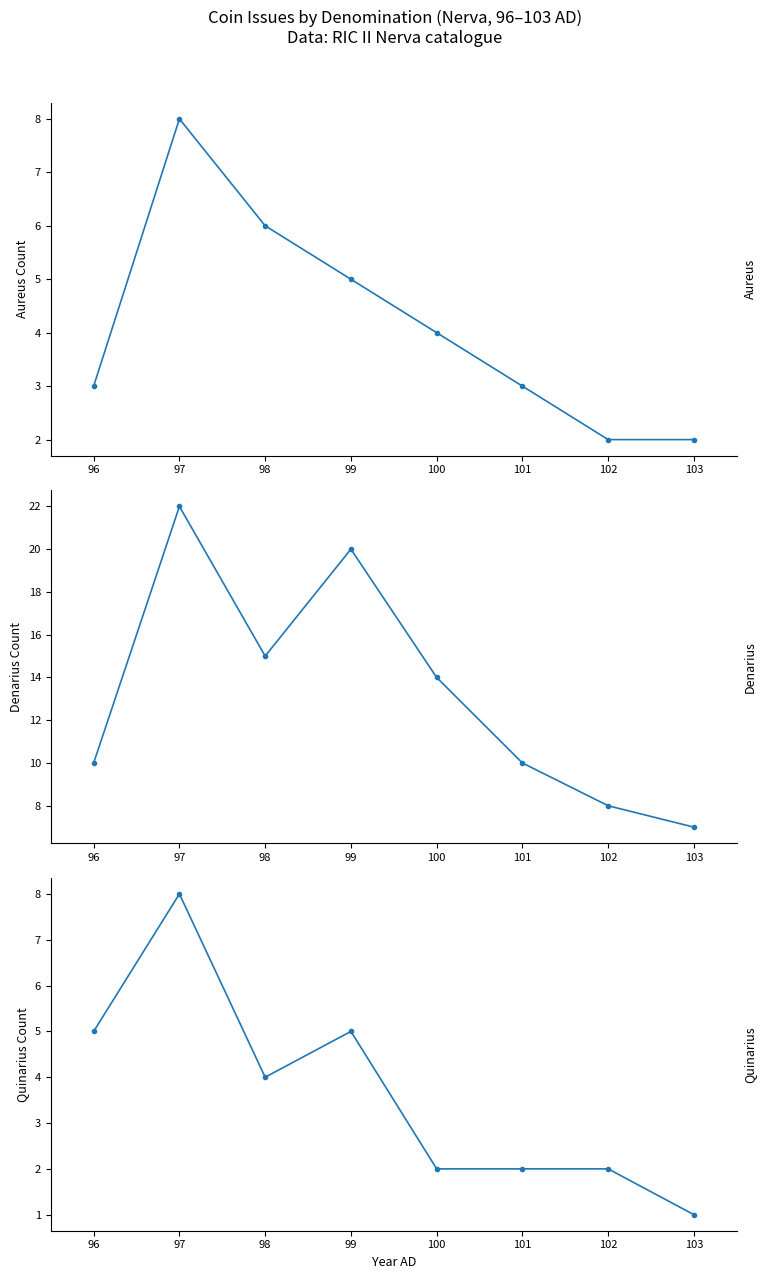

At how many categories does at least one series exceed 12?

4